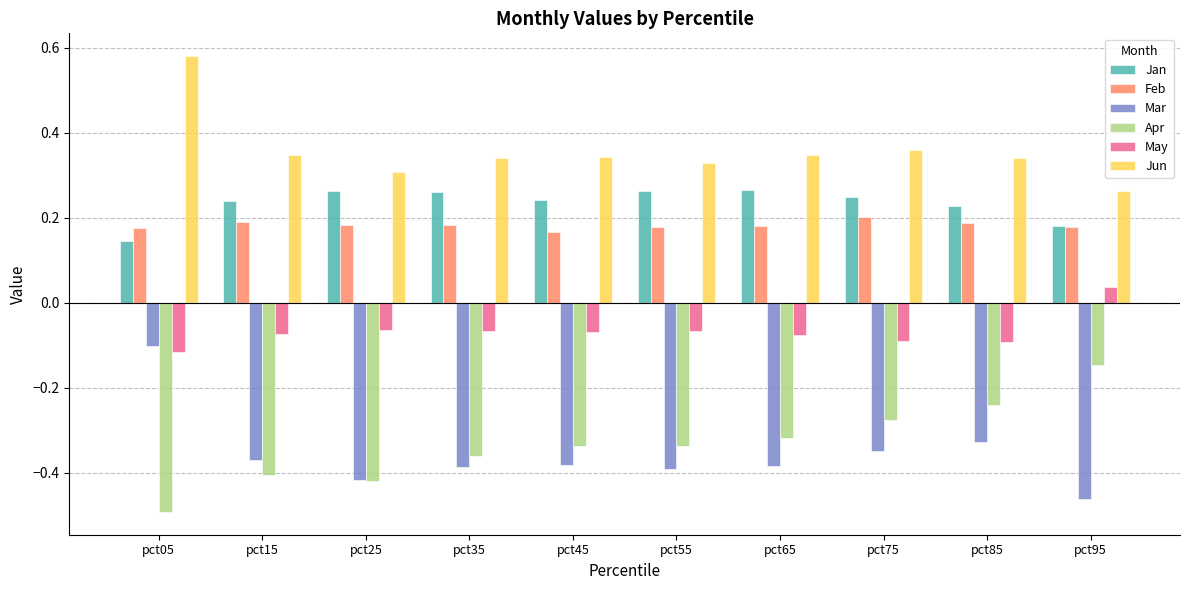

What is the difference between the highest and lowest values at pct25?

0.7